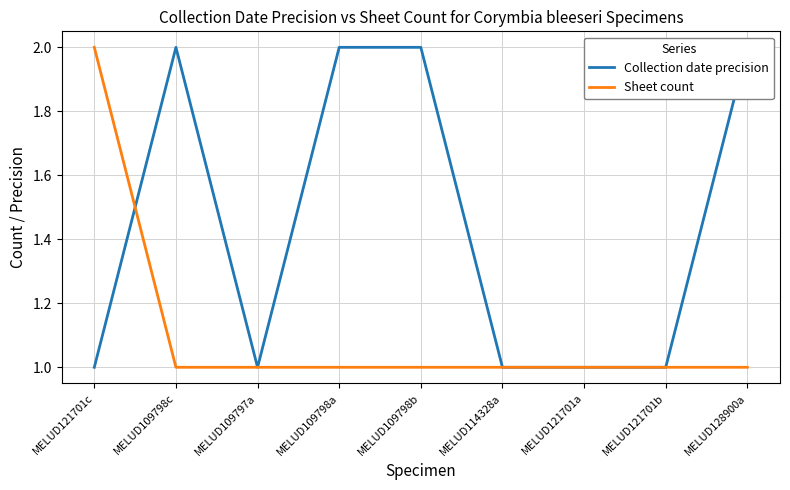

Reading left to right, what are all the values shown in this chart?

Collection date precision: 1	2	1	2	2	1	1	1	2
Sheet count: 2	1	1	1	1	1	1	1	1